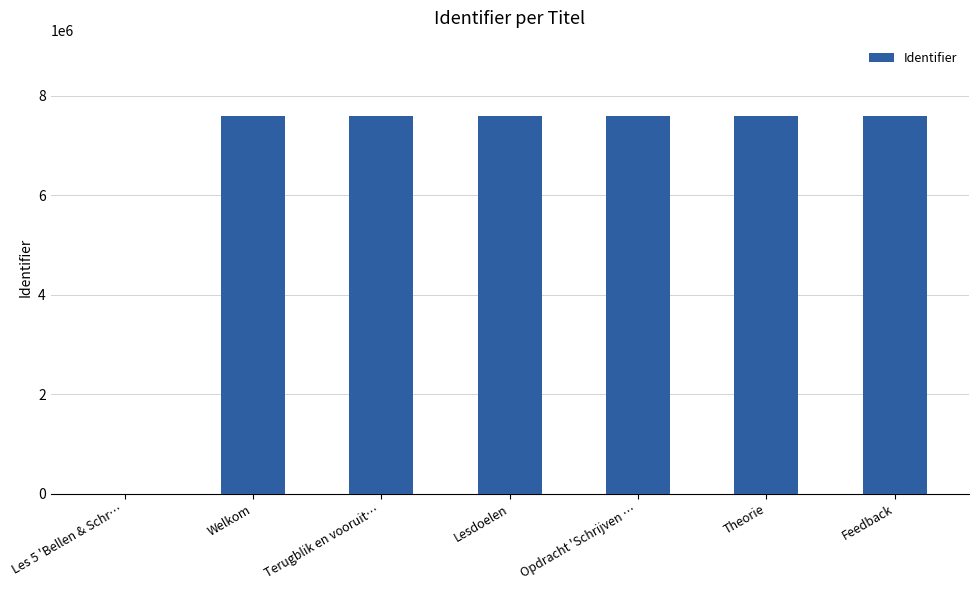

What is the sum of the values at Welkom and Terugblik en vooruit…?

15184173